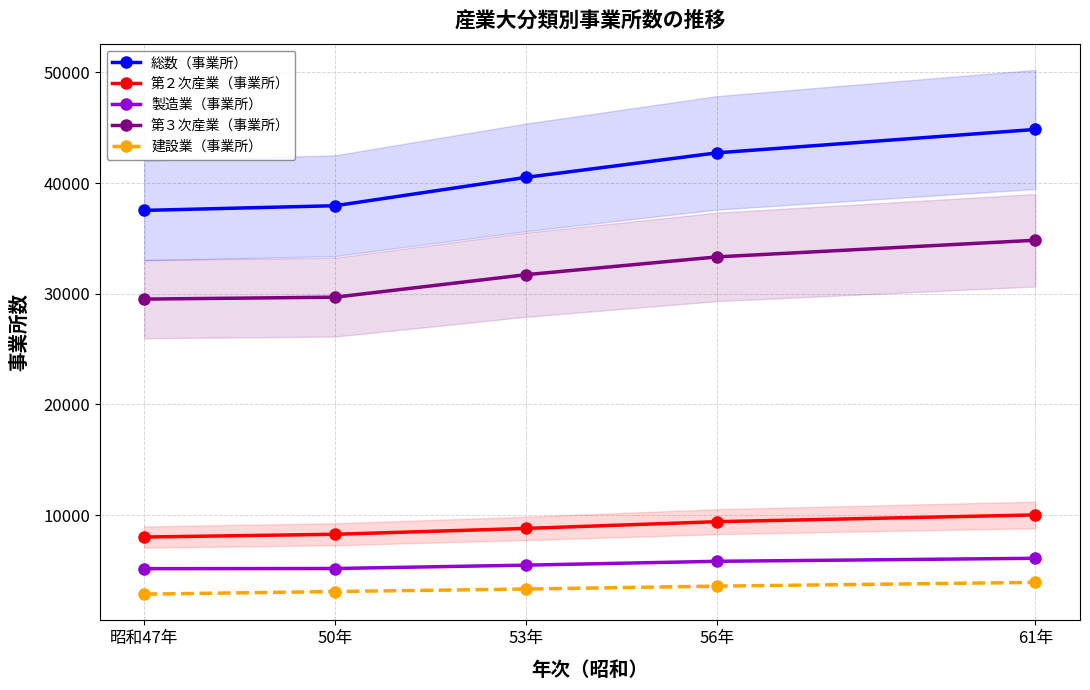

How many data points in 第３次産業（事業所） are less than 31727?

2